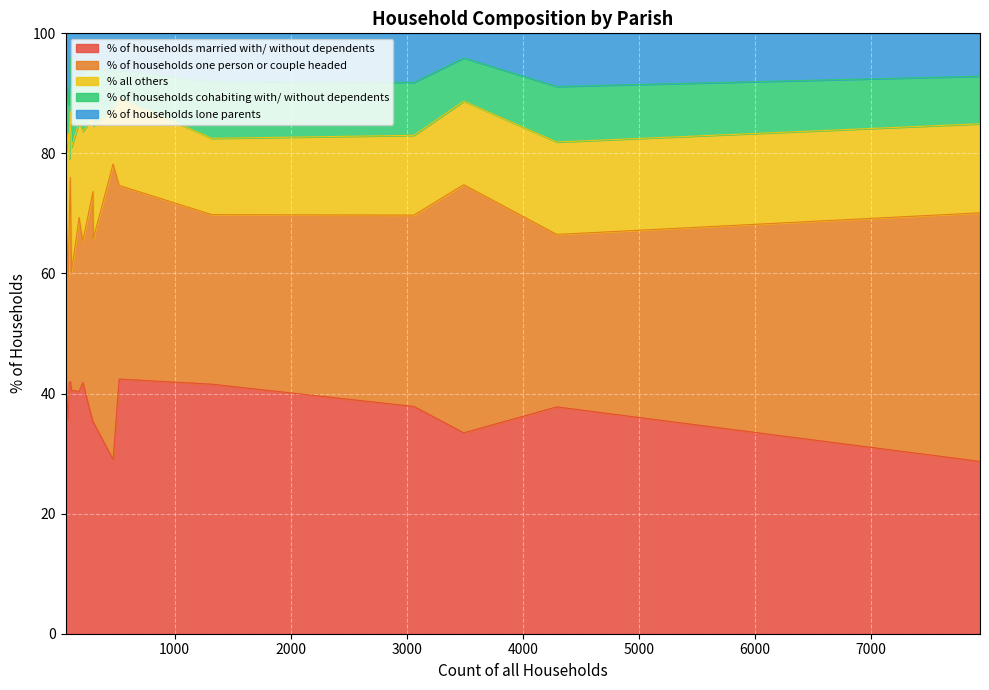

What is the sum of all % of households one person or couple headed values?

509.2